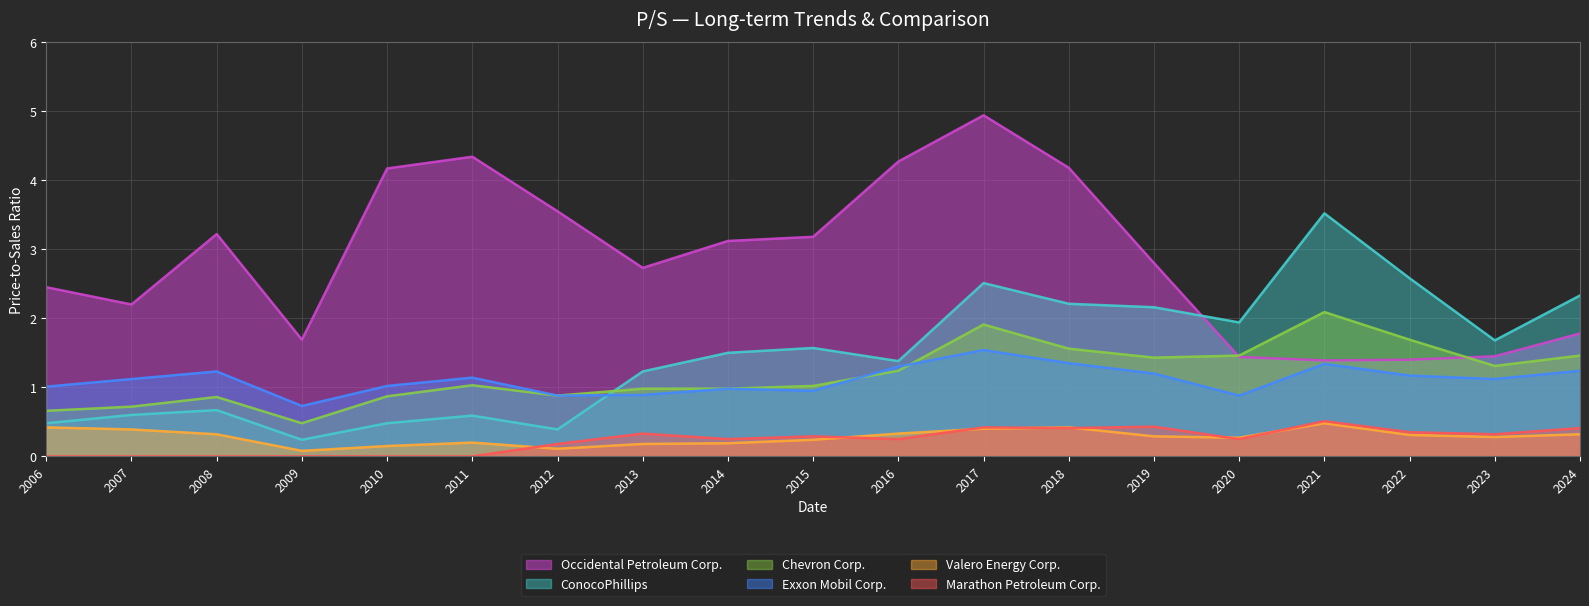

Which category has the highest value in the Exxon Mobil Corp. series?

2017